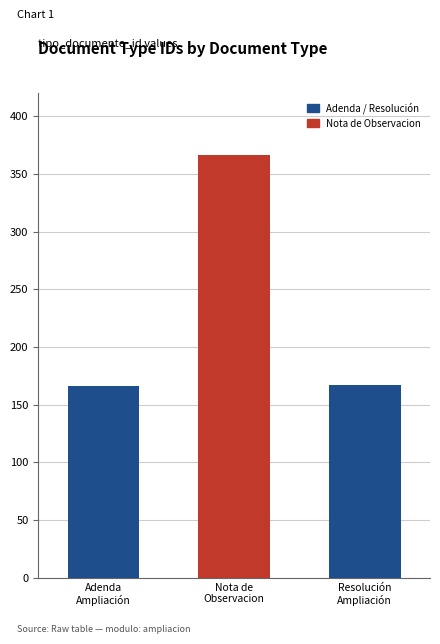

Approximately how many times larger is the value at Adenda
Ampliación compared to Nota de
Observacion?

0.5